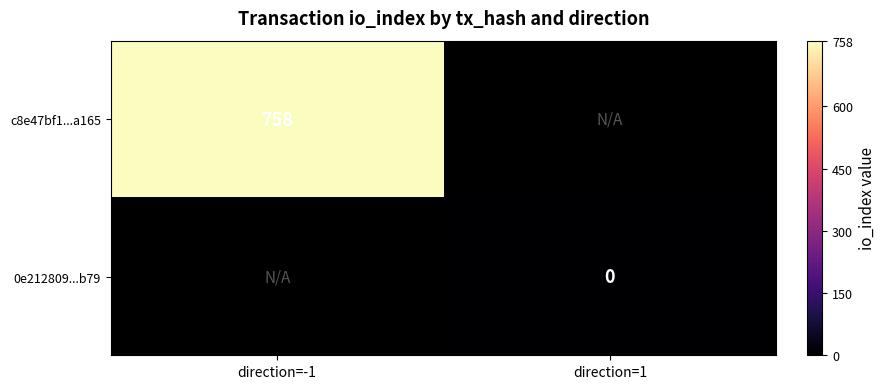

The value of c8e47bf1...a165 at direction=-1 is 758. True or false?

True